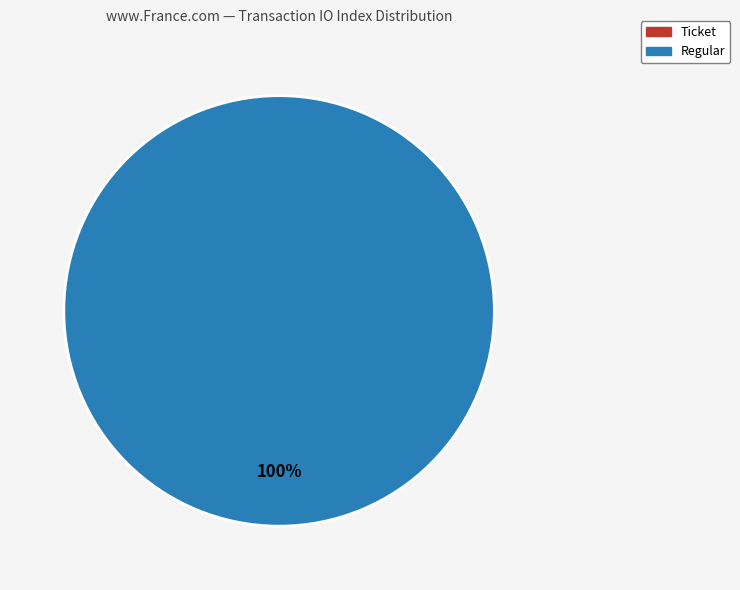

Is it true that Ticket is 1% of the pie?

False